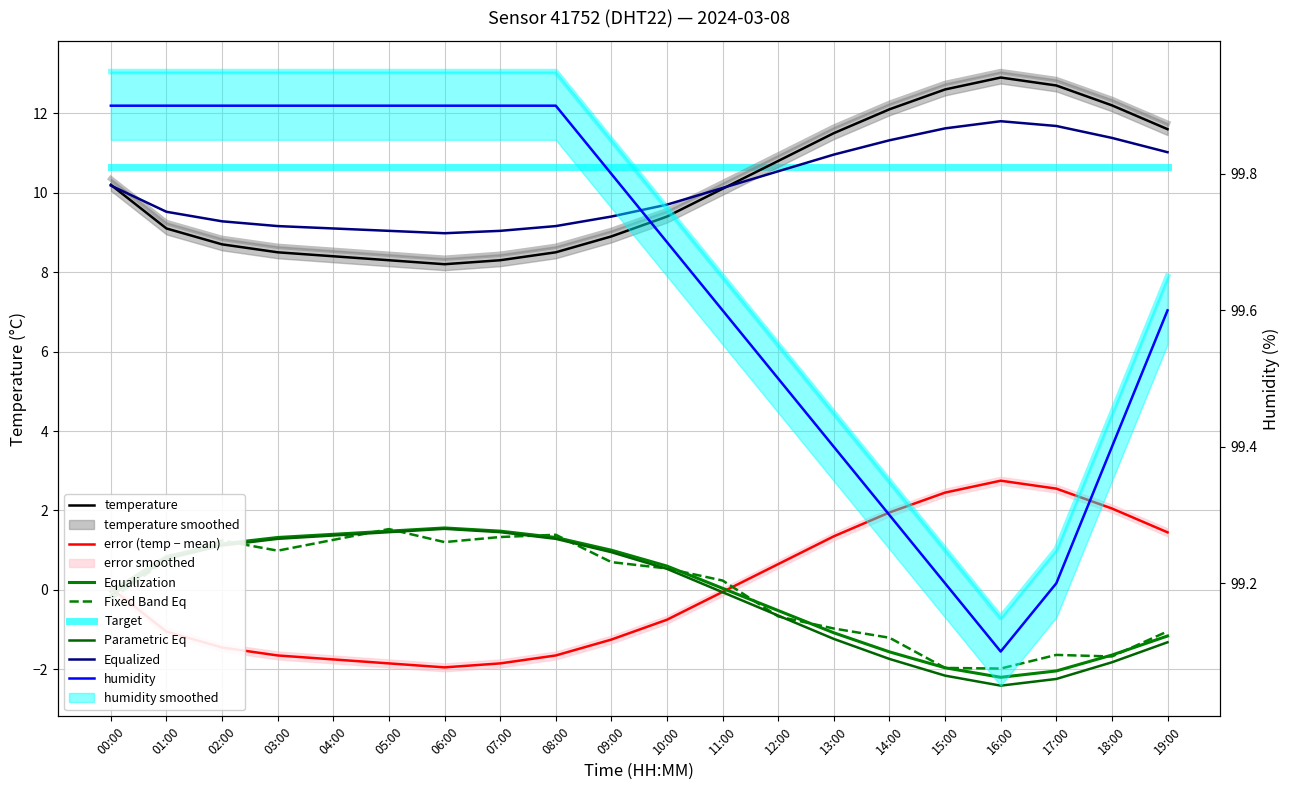

Which series has the largest range (max minus min)?

temperature